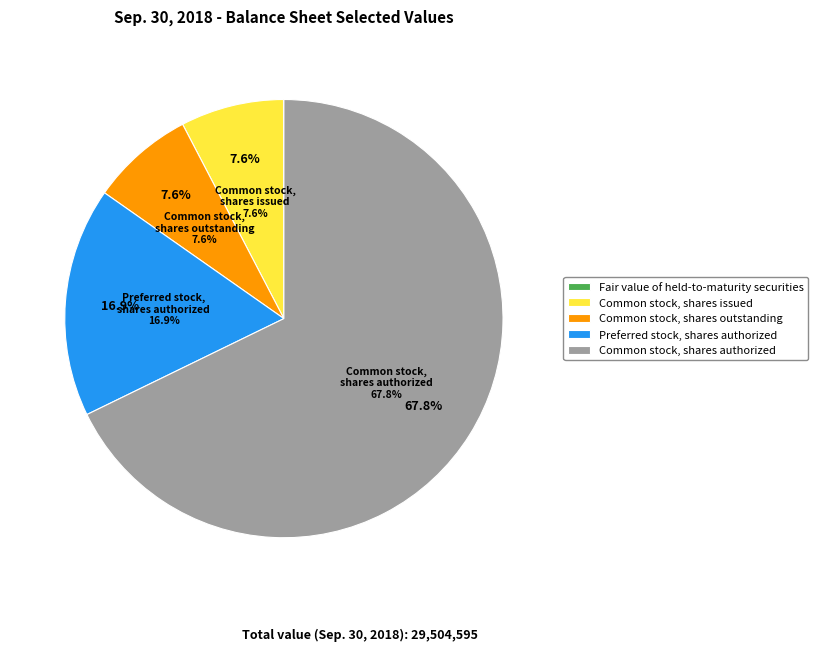

Count the number of slices in the pie.

5